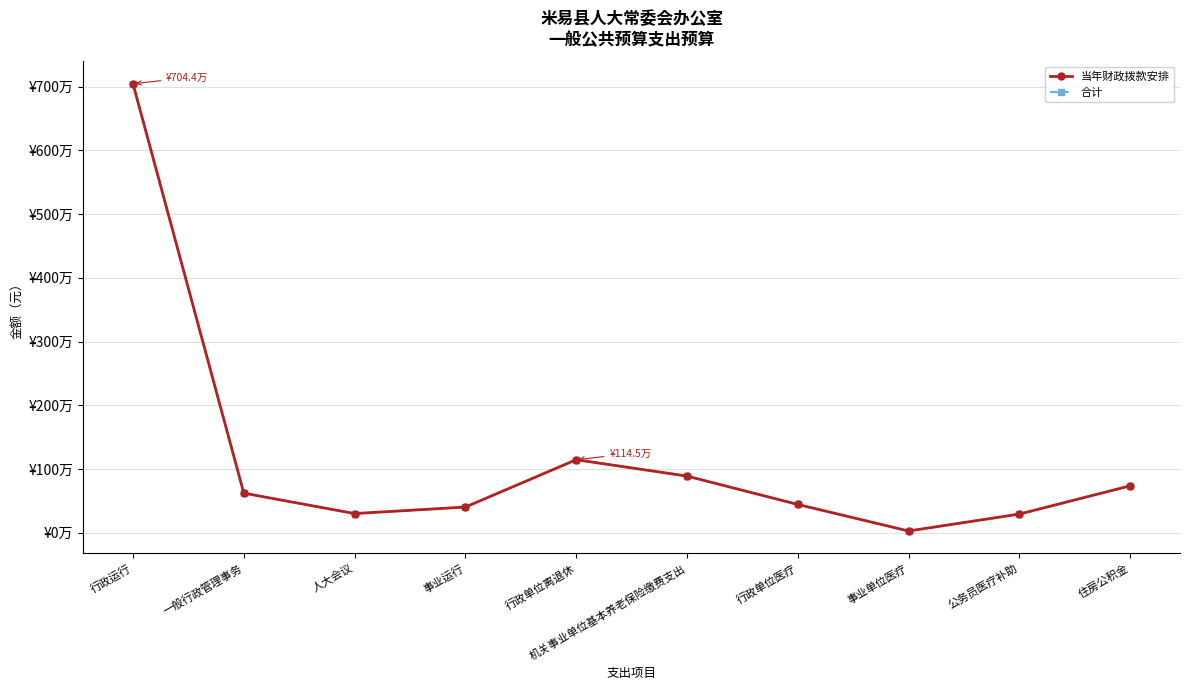

Does the chart have visible grid lines?

Yes